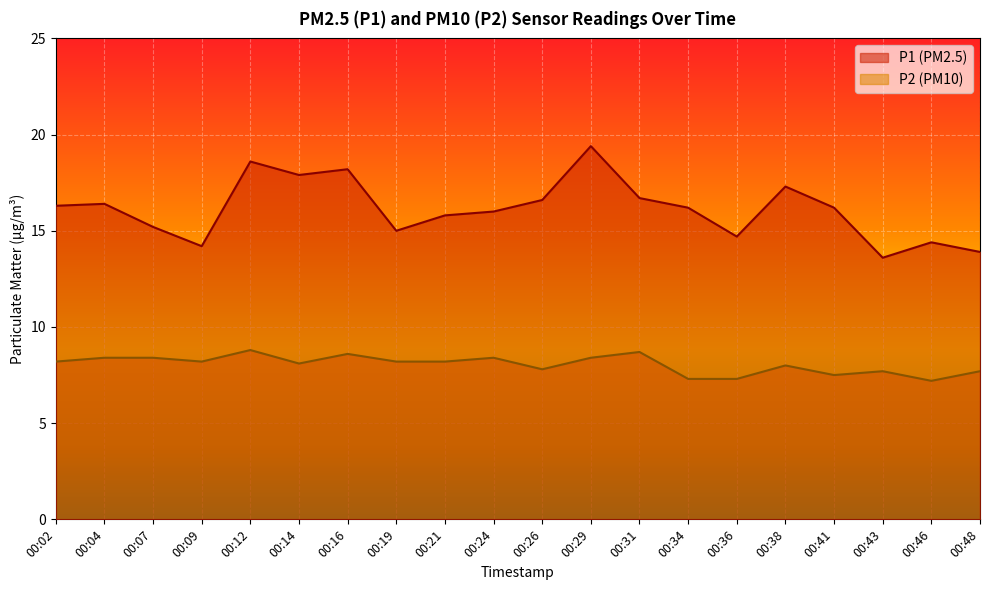

Reading left to right, what are all the values shown in this chart?

P1: 00:02=16.3	00:04=16.4	00:07=15.2	00:09=14.2	00:12=18.6	00:14=17.9	00:16=18.2	00:19=15.0	00:21=15.8	00:24=16.0	00:26=16.6	00:29=19.4	00:31=16.7	00:34=16.2	00:36=14.7	00:38=17.3	00:41=16.2	00:43=13.6	00:46=14.4	00:48=13.9
P2: 00:02=8.2	00:04=8.4	00:07=8.4	00:09=8.2	00:12=8.8	00:14=8.1	00:16=8.6	00:19=8.2	00:21=8.2	00:24=8.4	00:26=7.8	00:29=8.4	00:31=8.7	00:34=7.3	00:36=7.3	00:38=8.0	00:41=7.5	00:43=7.7	00:46=7.2	00:48=7.7